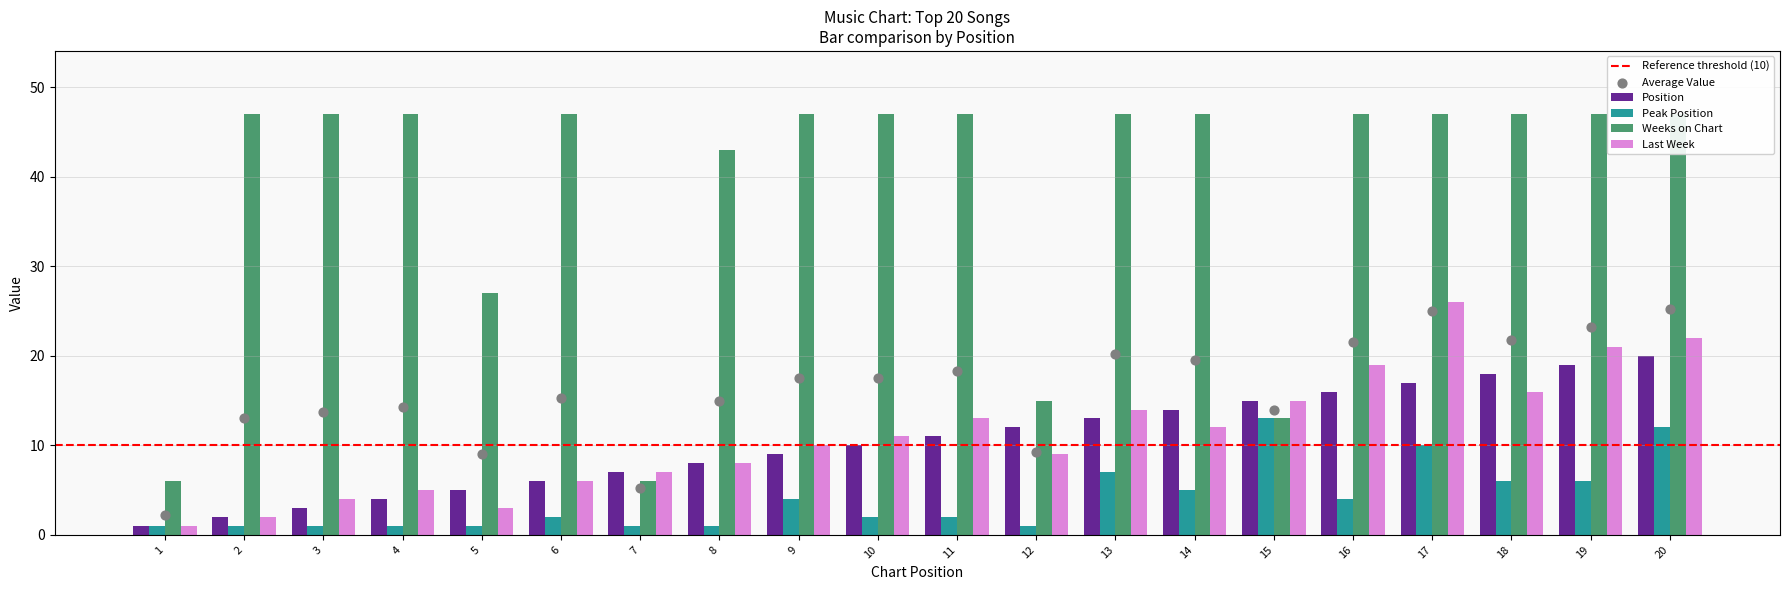

At which category is the sum across all series the highest?

20